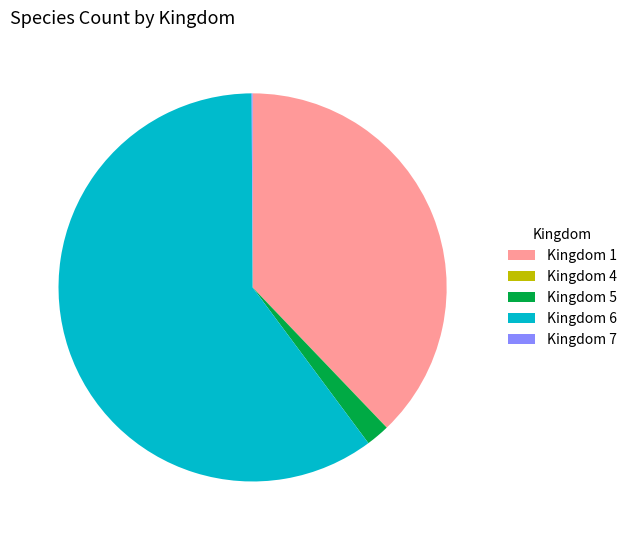

What is the majority slice?

Kingdom 6